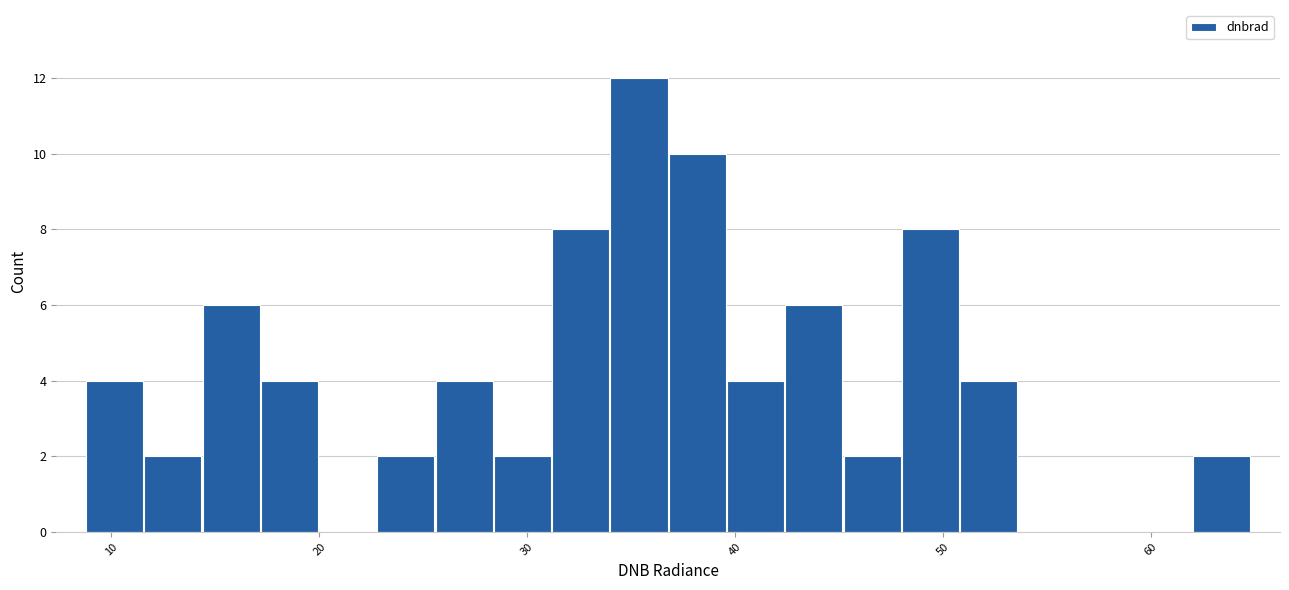

Around what value on the x-axis is the tallest bar? Give the approximate position of its centre, as read against the axis.

35